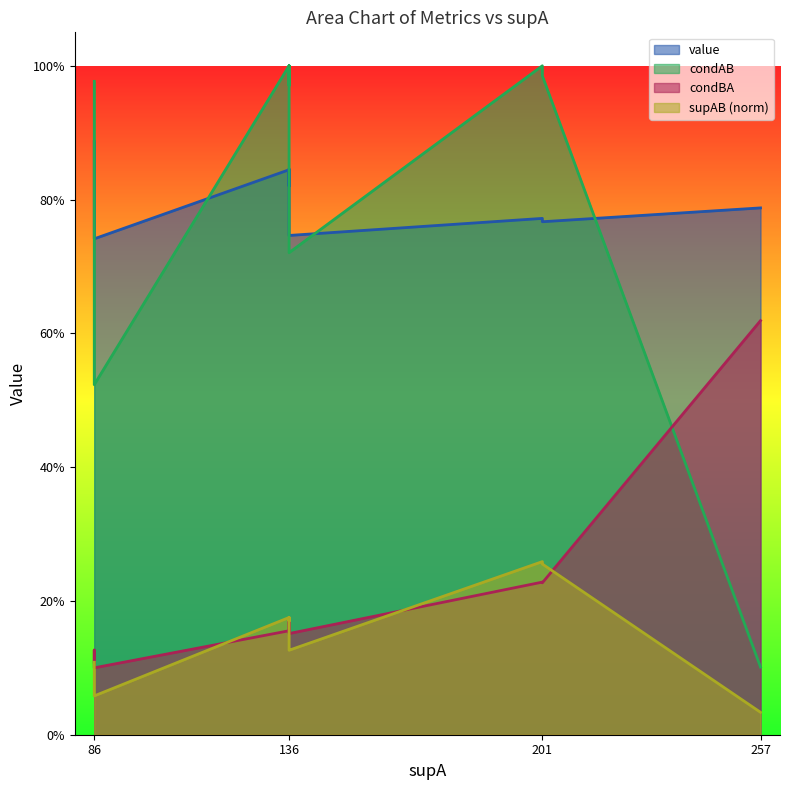

What is the sum of all condAB values?

12.4